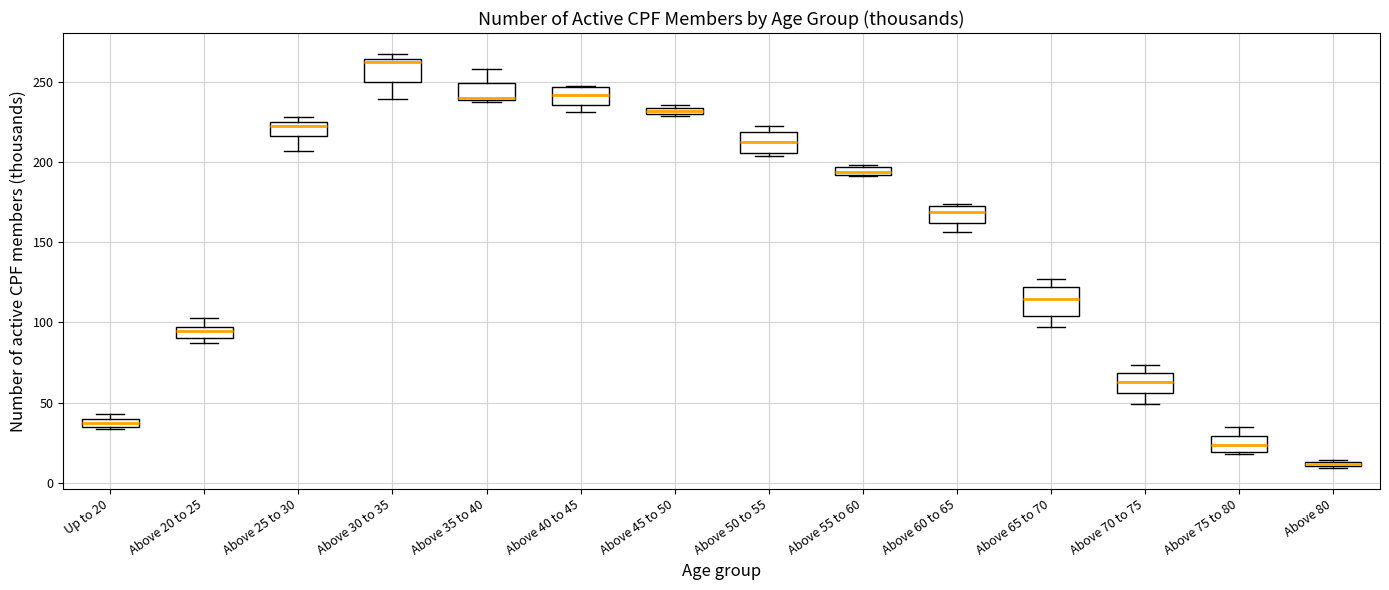

Where is the upper edge of the box for Above 65 to 70 on the y-axis? The values are not printed on the chart, so give them approximately, as read against the axis.

120